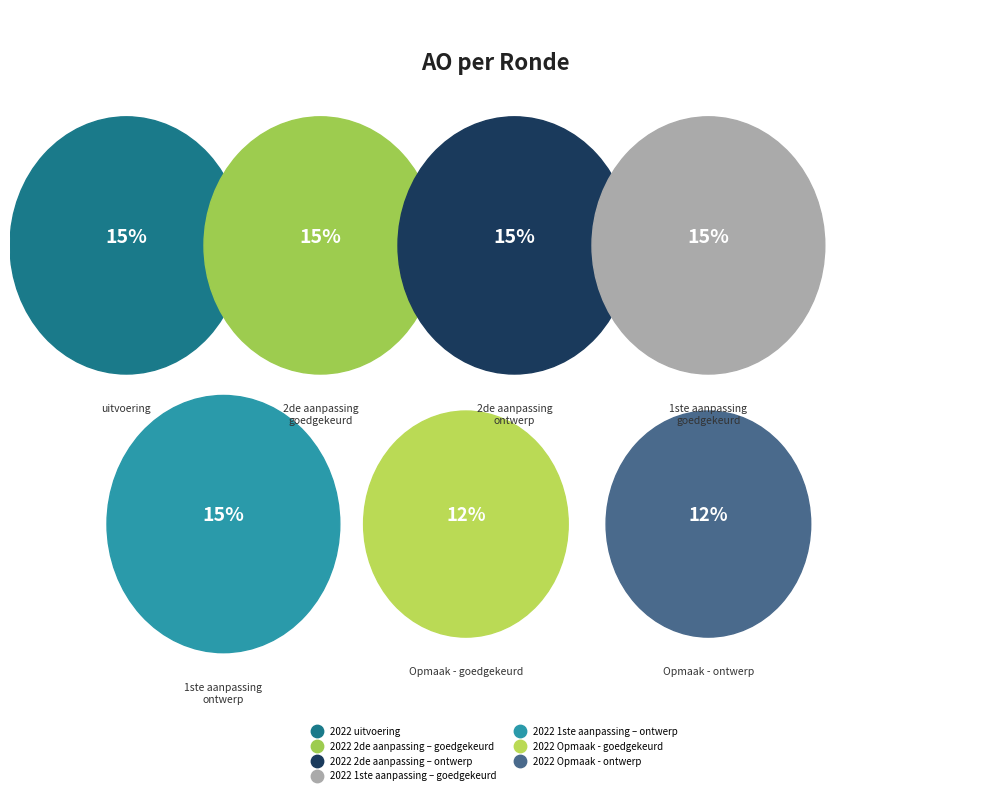

How many segments does this pie chart have?

7